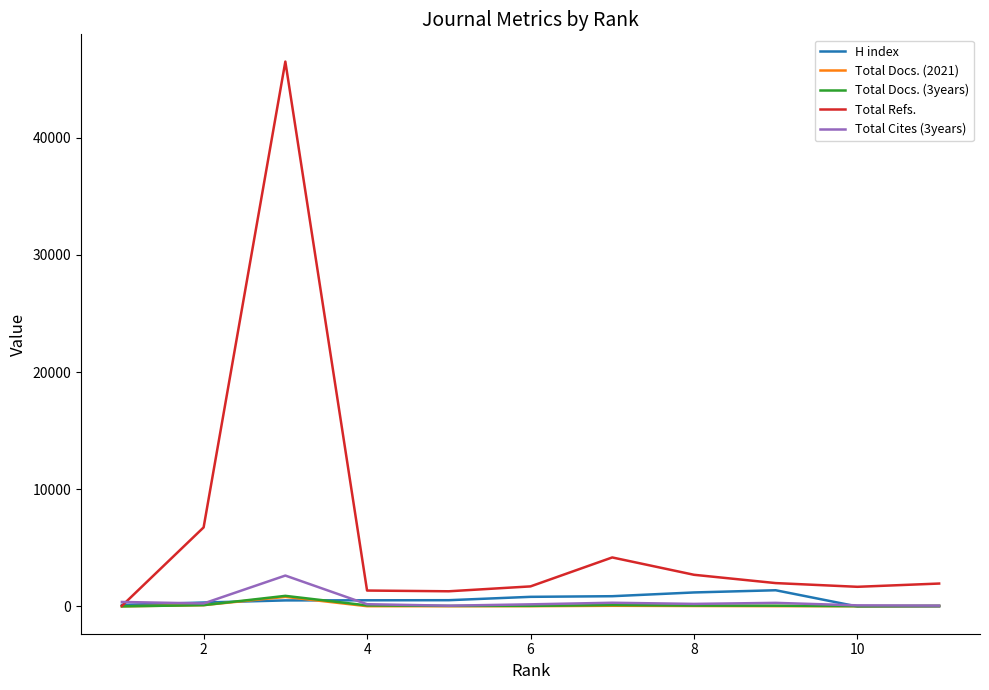

Which series has the largest total across all categories?

Total Refs.